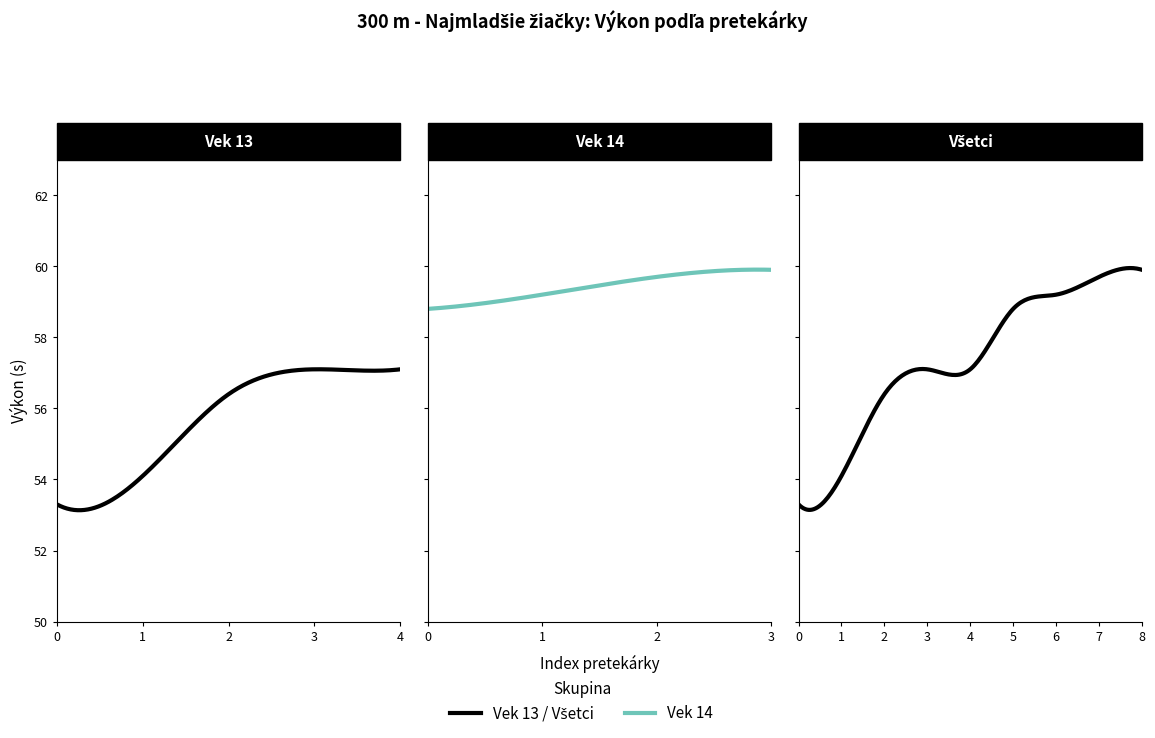

How many categories are shown in the chart?

9